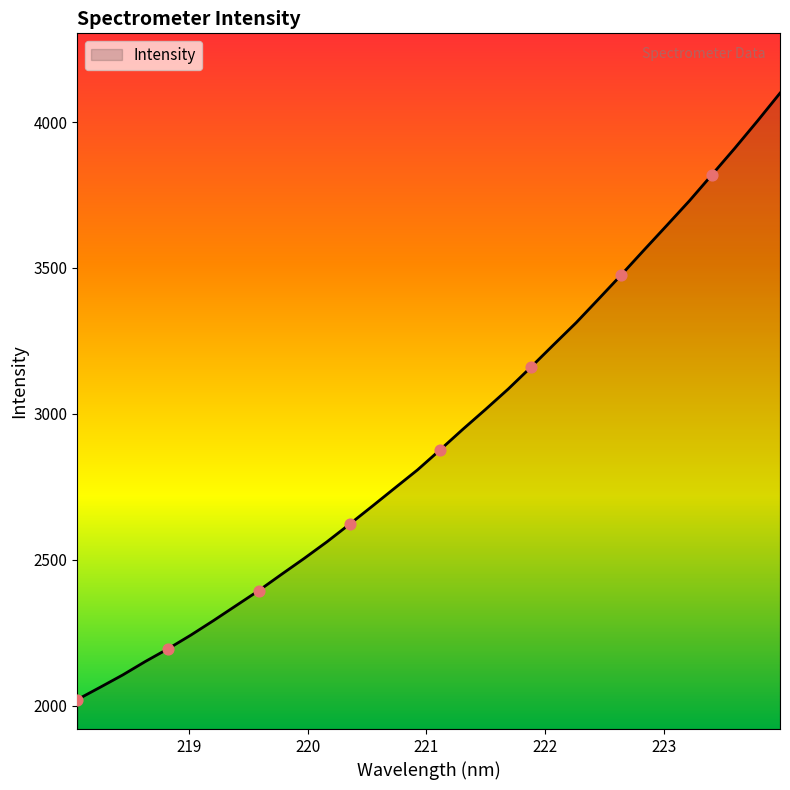

What is the difference between the maximum and minimum values?

2078.5